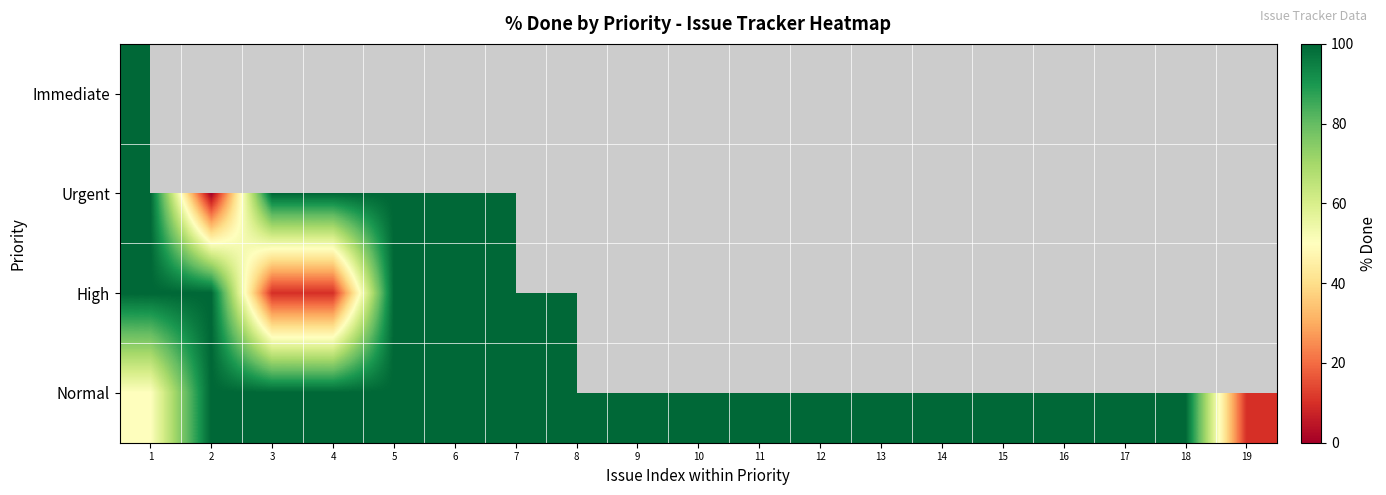

Is it true that Normal equals 63.3 at 5?

False